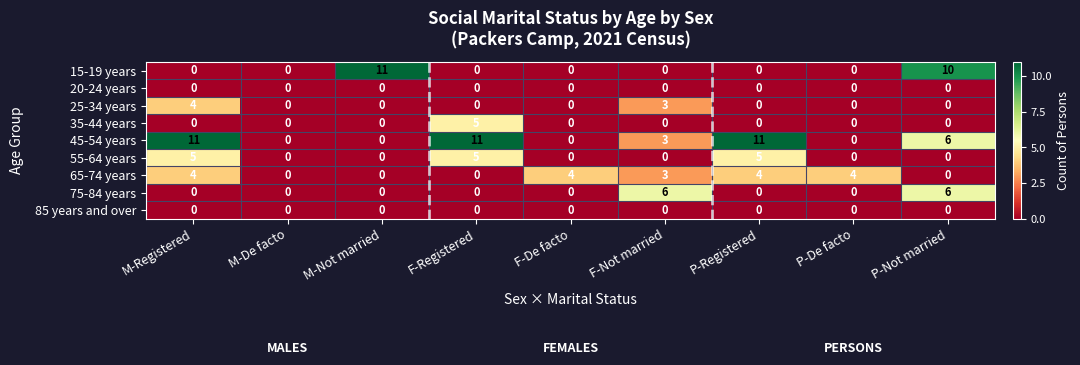

The 75-84 years series shows 0 at M-Not married. True or false?

True